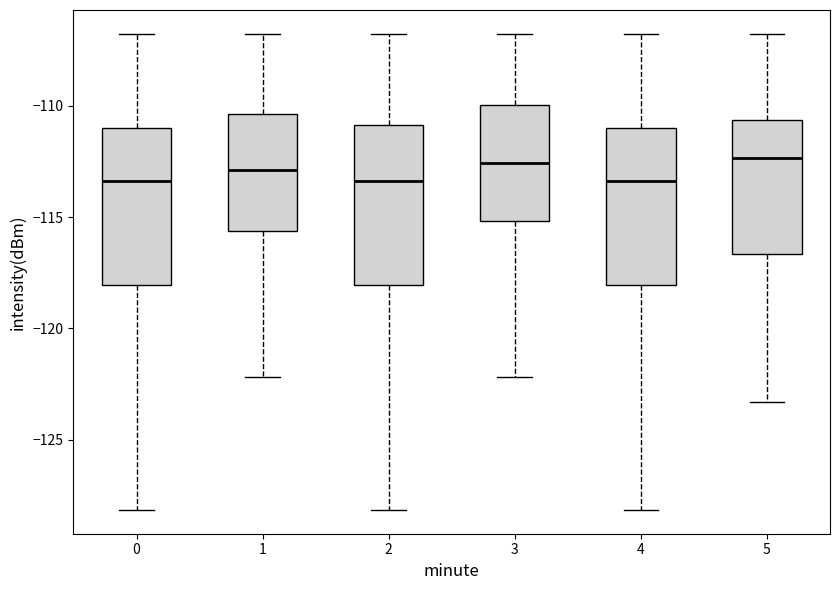

Reading left to right, read every box against the y-axis: the position of its median line, the range the box covers, and the ends of its whiskers. The values are not printed on the chart, so give them approximately, as read against the axis.

0: median -113.5, box -118.0 to -111.0, whiskers -128.0 to -107.0
1: median -113.0, box -115.5 to -110.5, whiskers -122.0 to -107.0
2: median -113.5, box -118.0 to -111.0, whiskers -128.0 to -107.0
3: median -112.5, box -115.0 to -110.0, whiskers -122.0 to -107.0
4: median -113.5, box -118.0 to -111.0, whiskers -128.0 to -107.0
5: median -112.5, box -116.5 to -110.5, whiskers -123.5 to -107.0